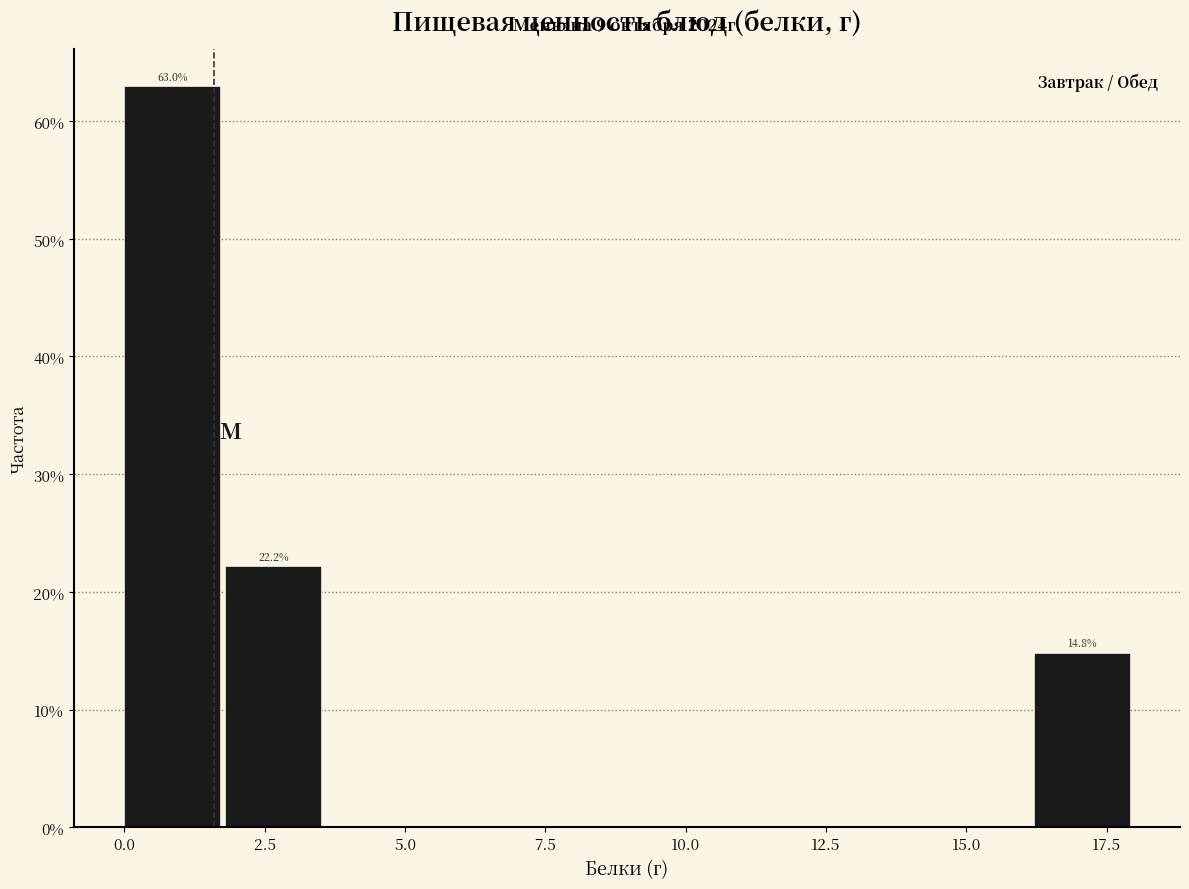

Read against the x-axis, roughly where is the centre of the tallest bar?

1.0